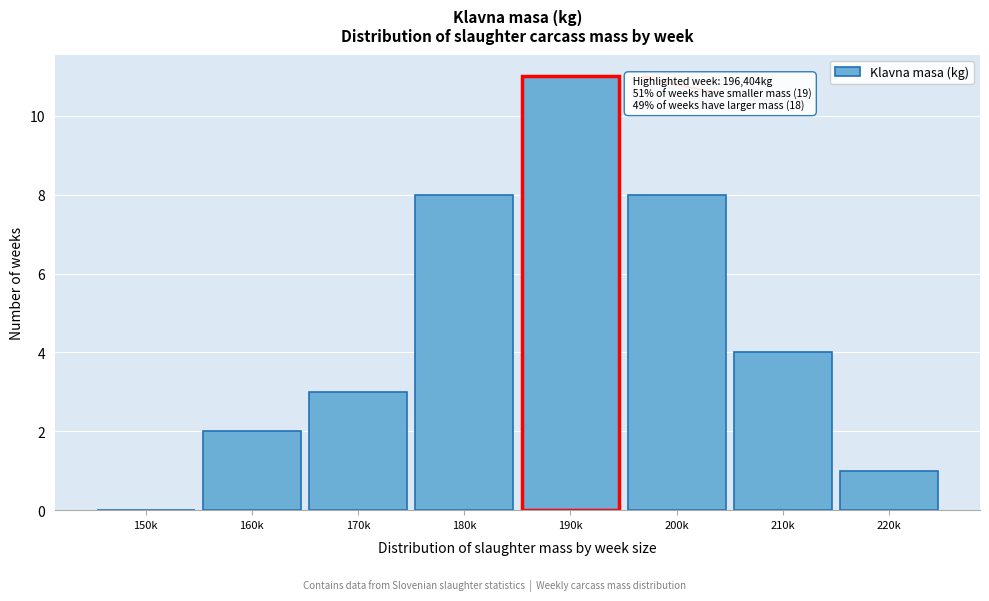

Reading left to right, what are all the values shown in this chart?

150k=0	160k=2	170k=3	180k=8	190k=11	200k=8	210k=4	220k=1